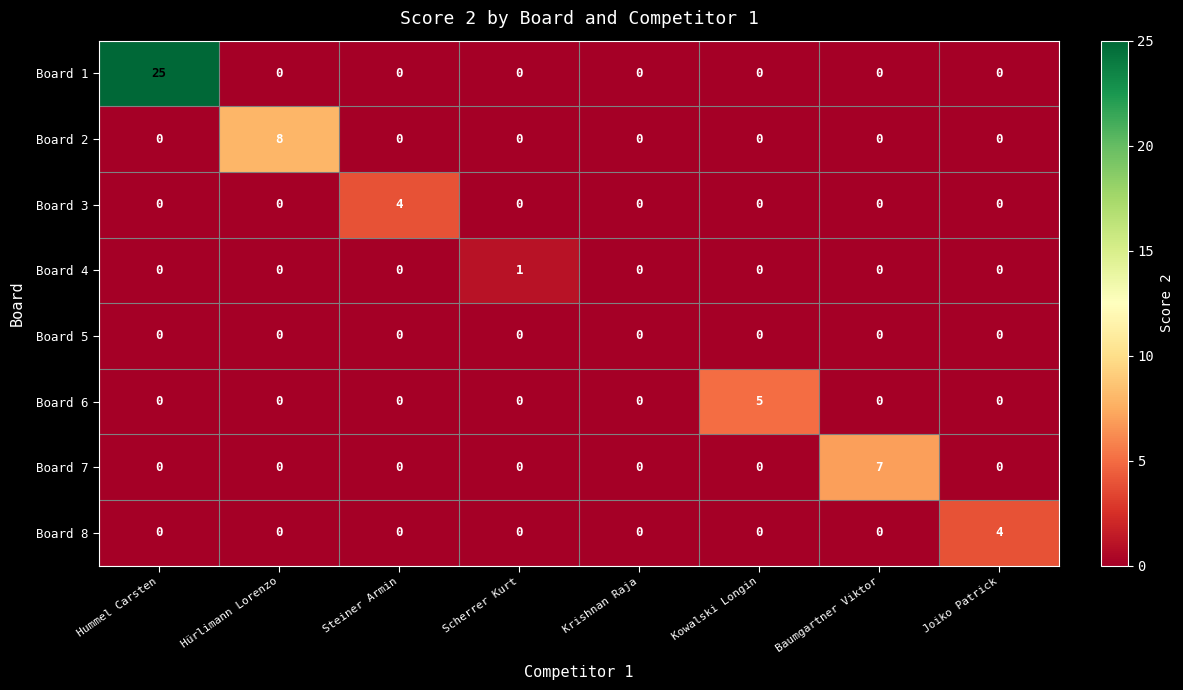

Count the Board 2 values in the range 0 to 1.

7